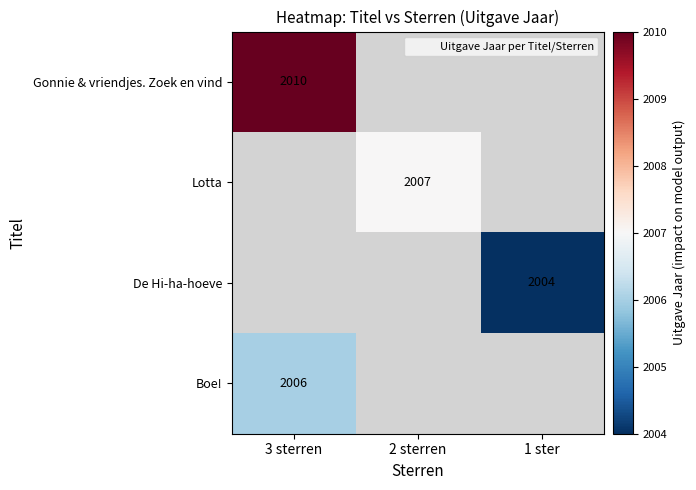

True or false: Gonnie & vriendjes. Zoek en vind has a value of -1284 at 1 ster.

False